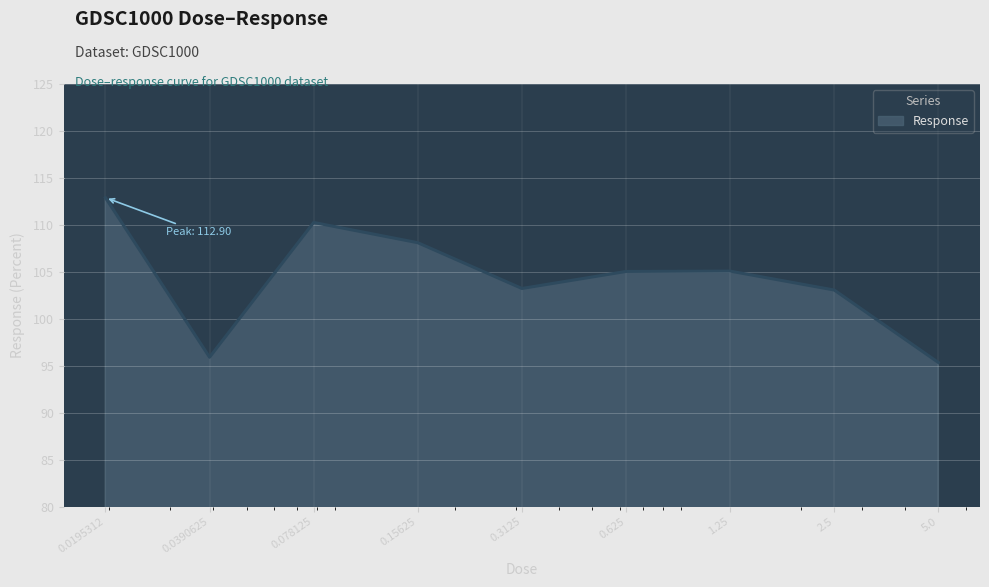

What is the minimum value shown in the chart?

95.3